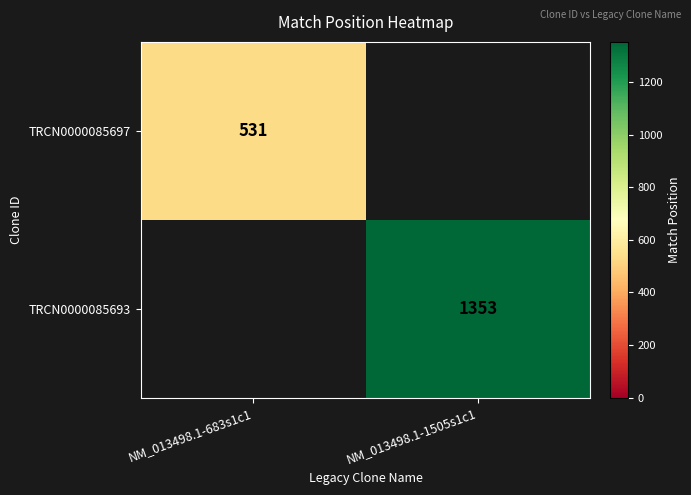

True or false: TRCN0000085697 has a value of 731 at NM_013498.1-683s1c1.

False